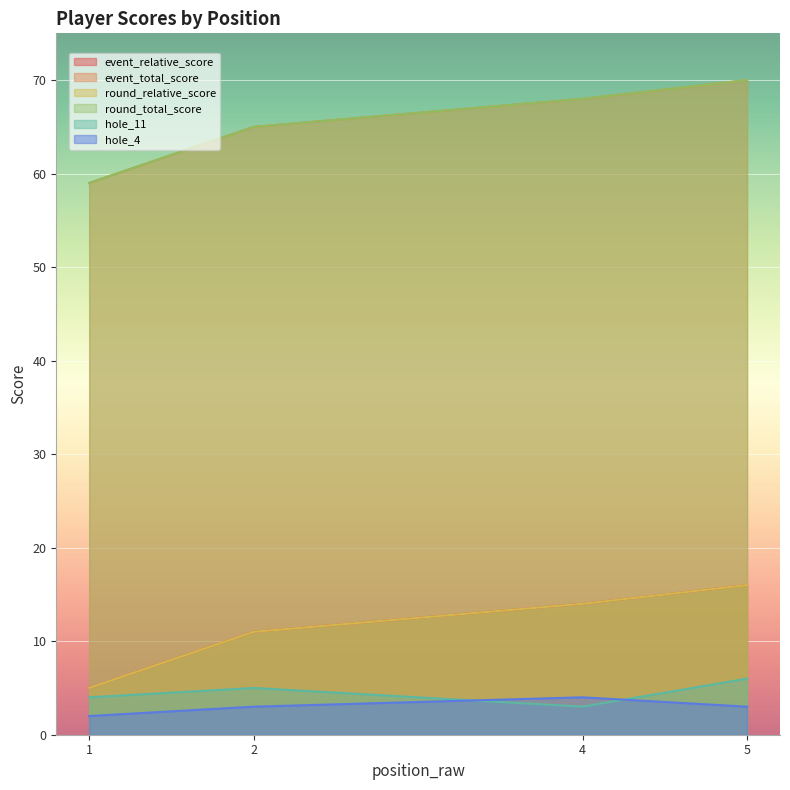

The hole_11 series shows 7 at 1. True or false?

False